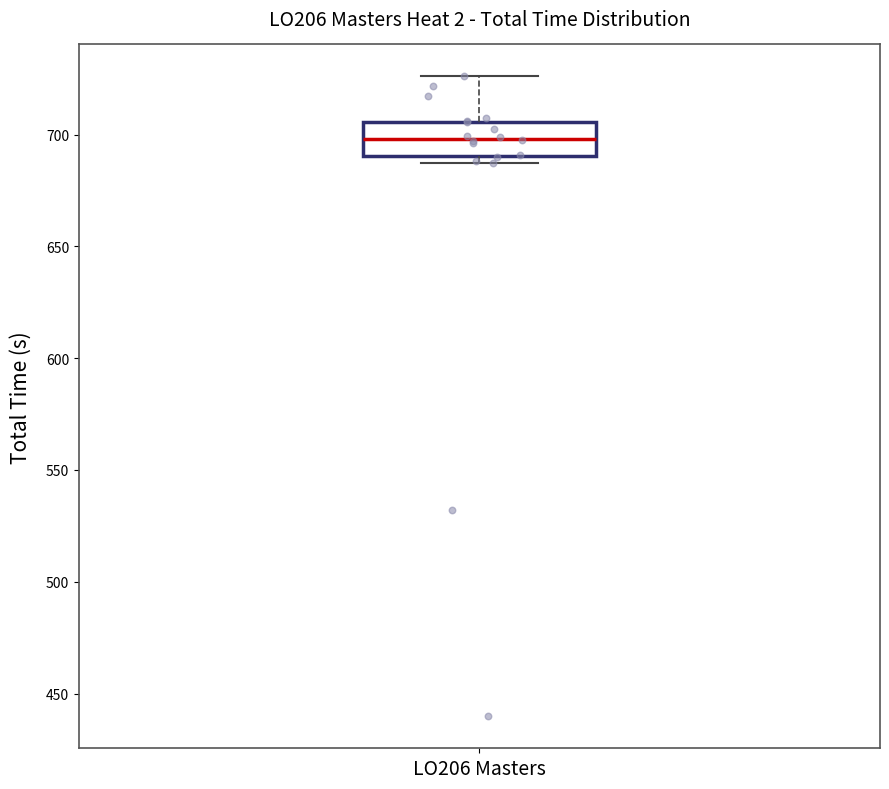

Transcribe this box plot: give where the median line is, the range the box spans, and where the two whiskers end, as read against the y-axis. The values are not printed on the chart, so give them approximately, as read against the axis.

median 700, box 690 to 705, whiskers 685 to 725